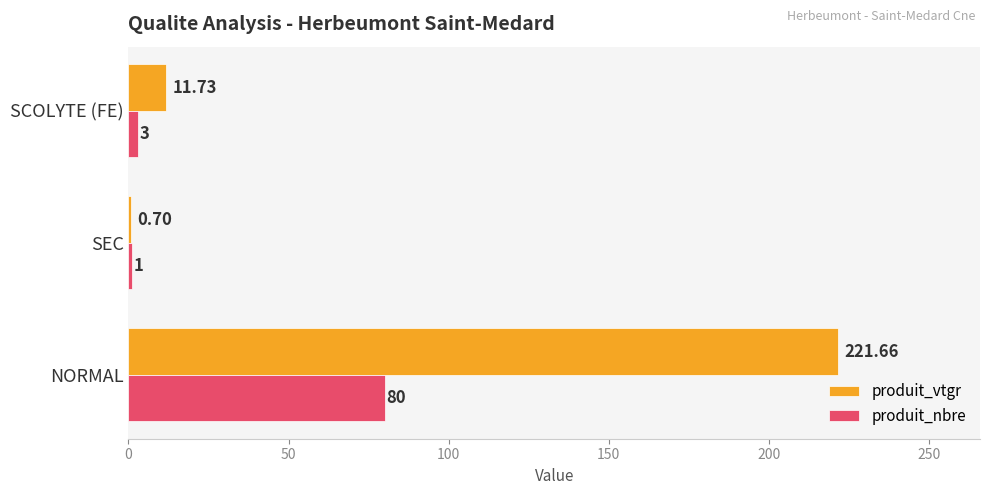

At which label does produit_nbre reach its peak?

NORMAL